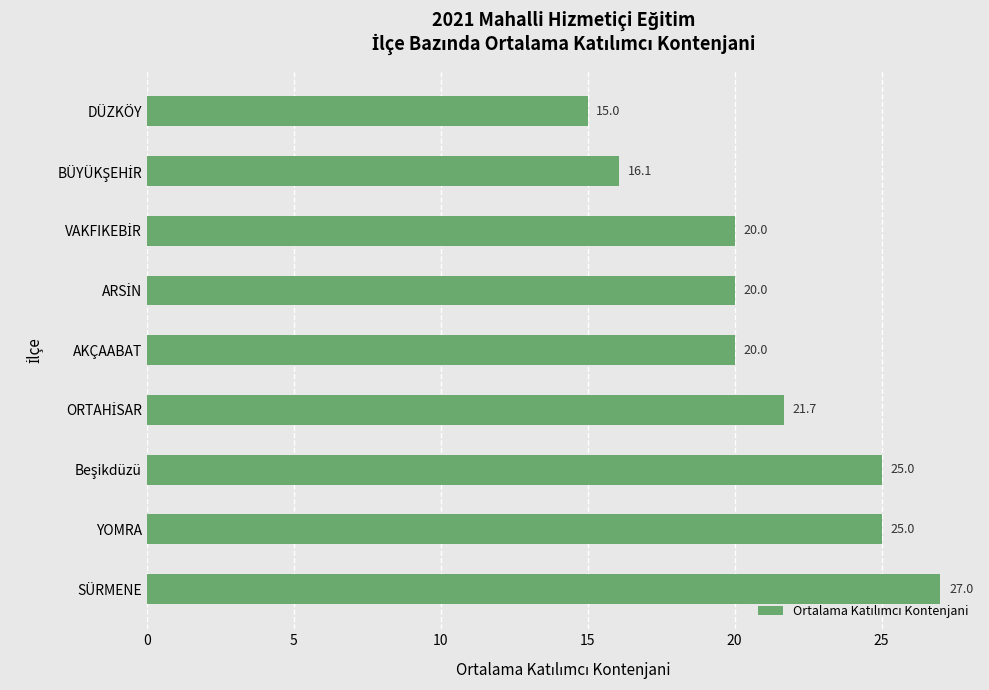

What is the average value?

21.1